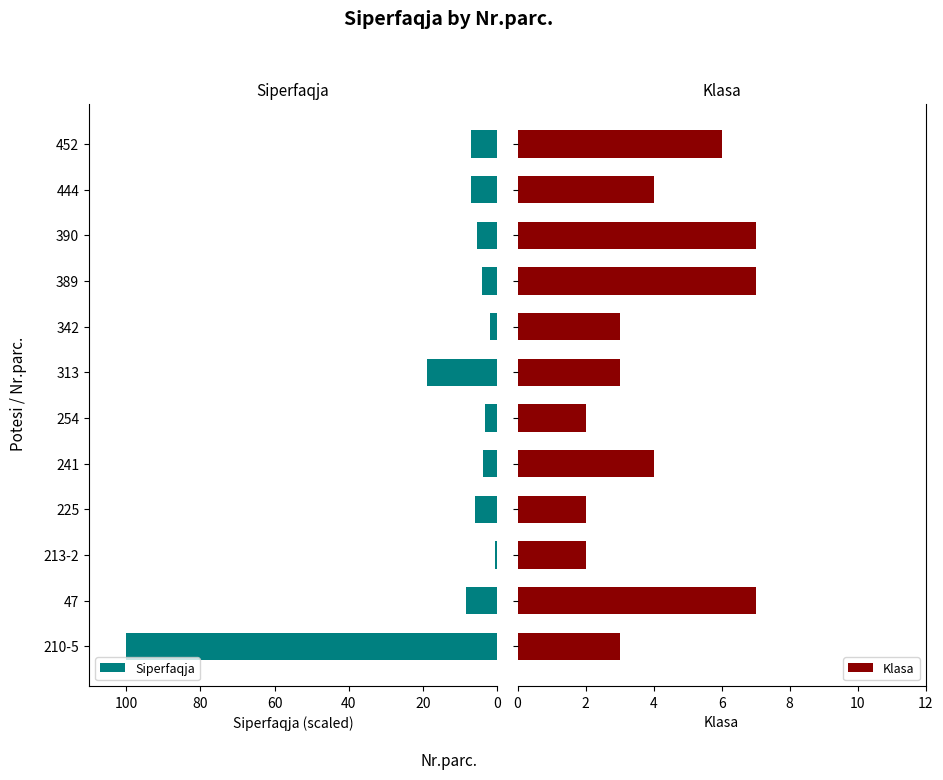

What is the sum of the Siperfaqja values at 210-5 and 452?

107.1